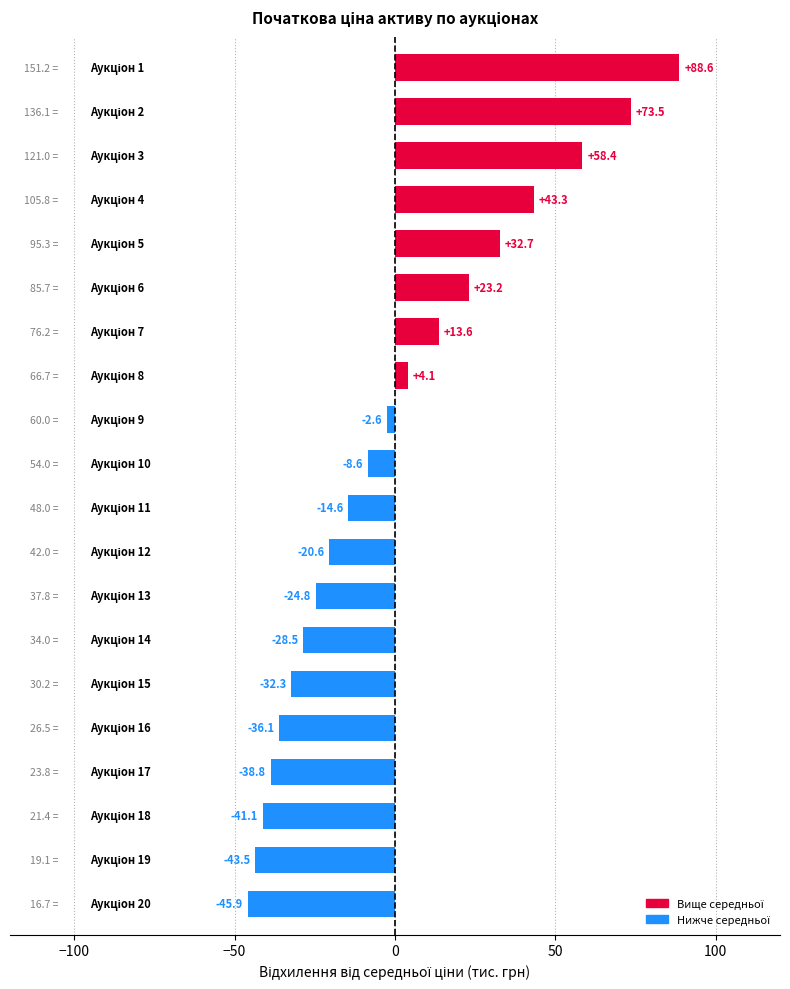

How many positive values are there?

8